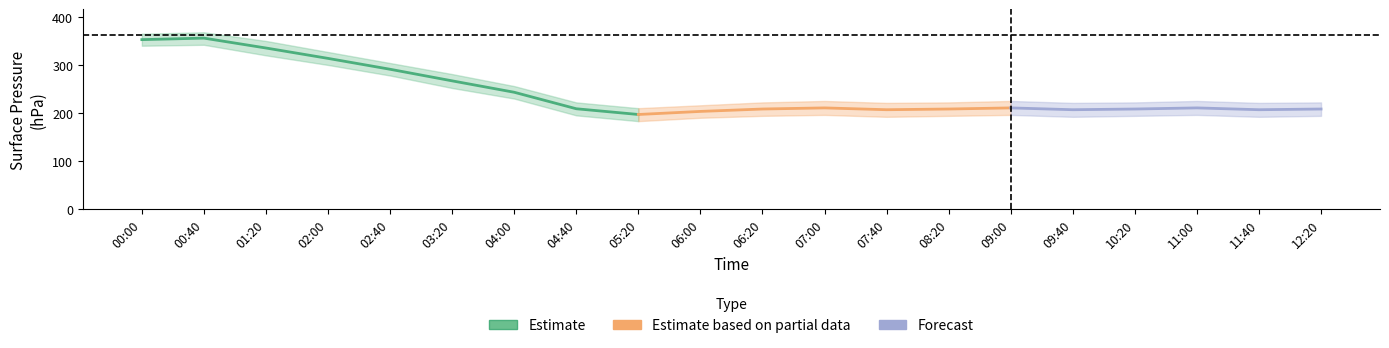

How many interior local peaks does the surface_pressure_avg series have?

4